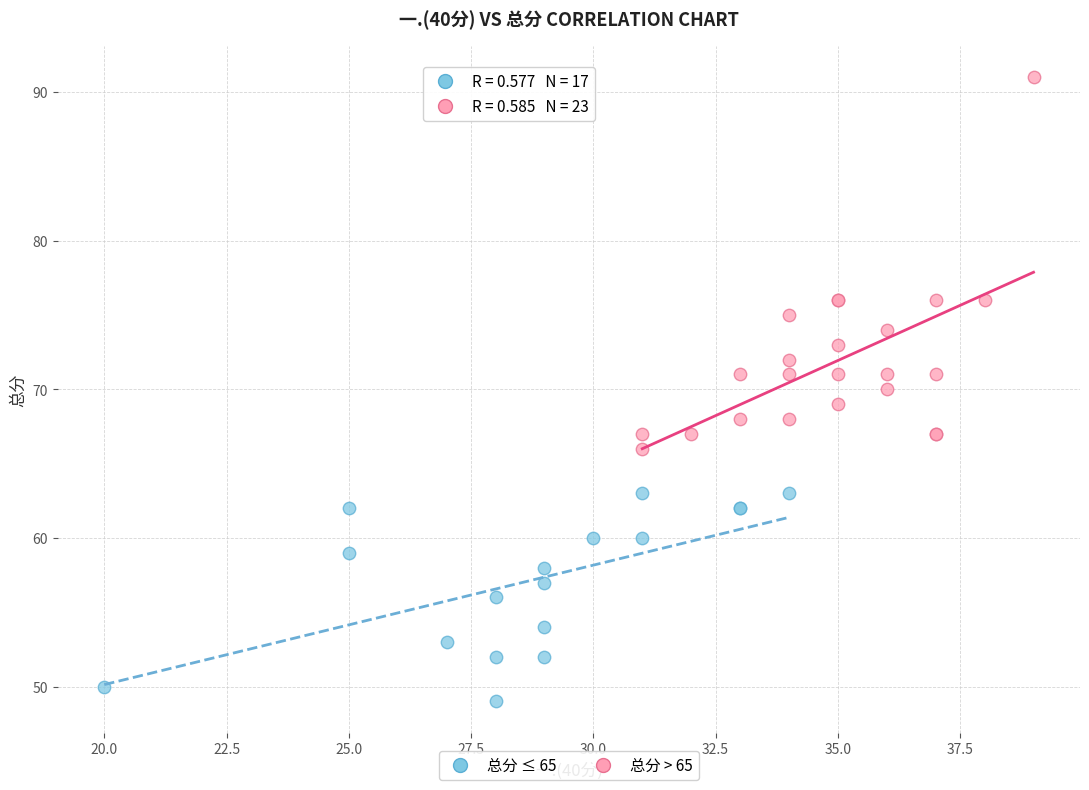

Which series contains the highest Y value?

总分 > 65